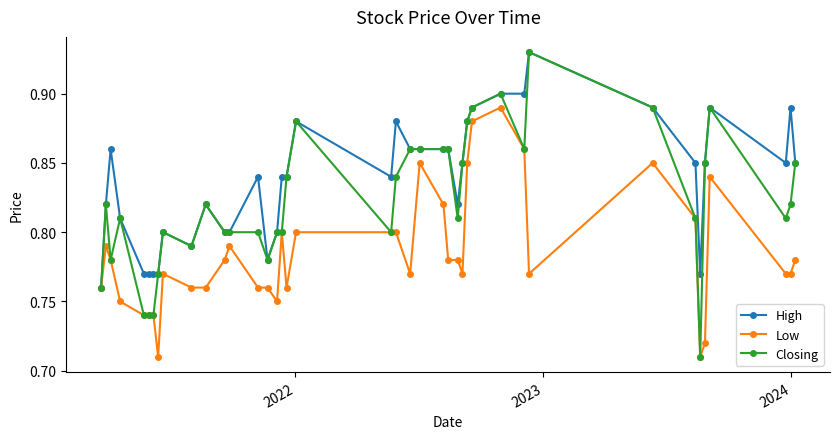

True or false: Closing has more than 1 interior local peaks.

True